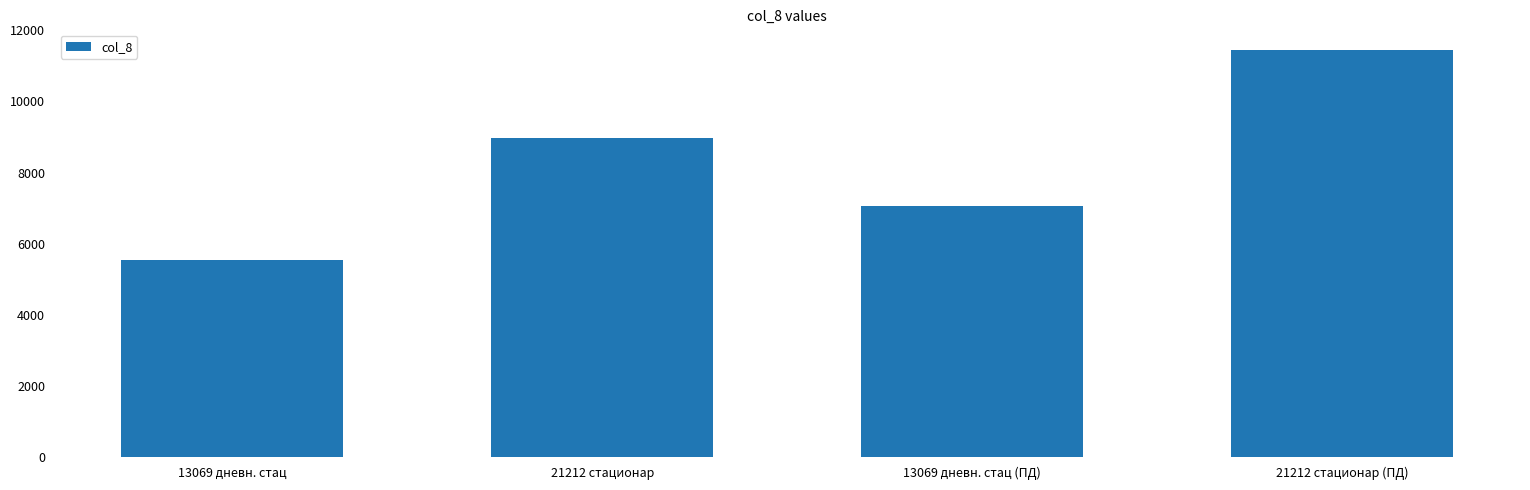

Reading left to right, list all the values displayed in this chart.

5534.2	8982.5	7057.3	11454.5